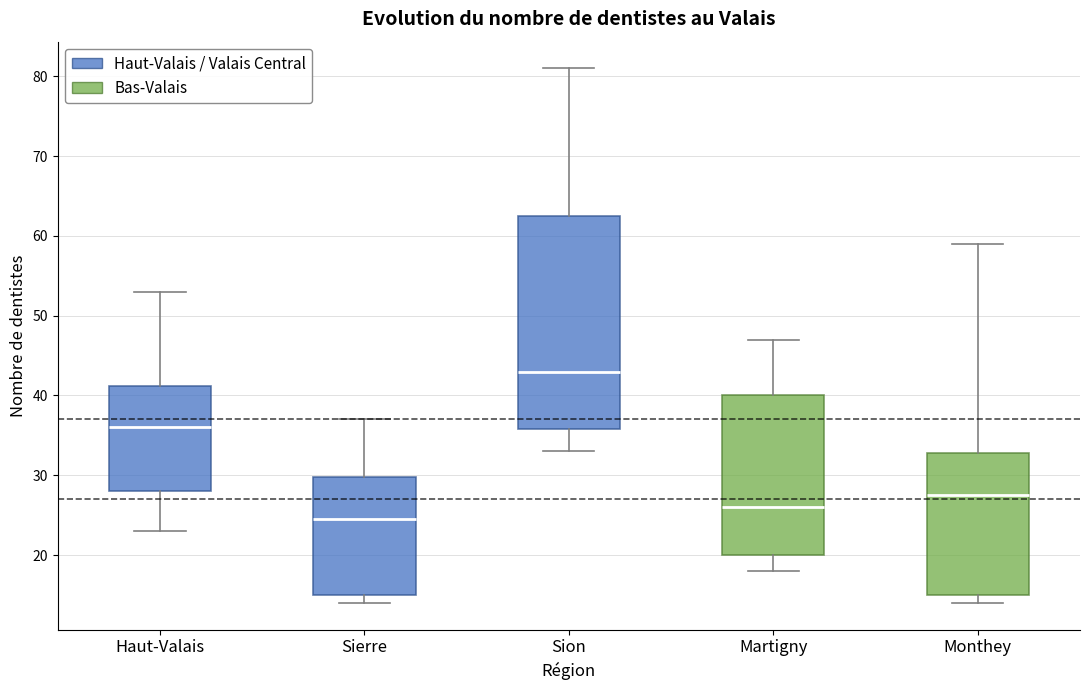

Which box is the tallest, from its lower edge to its upper edge?

Sion